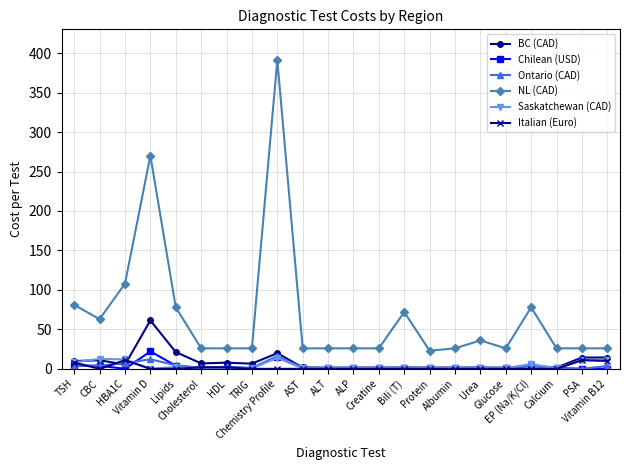

True or false: Italian (Euro) has more than 0 points higher than both neighbors.

True